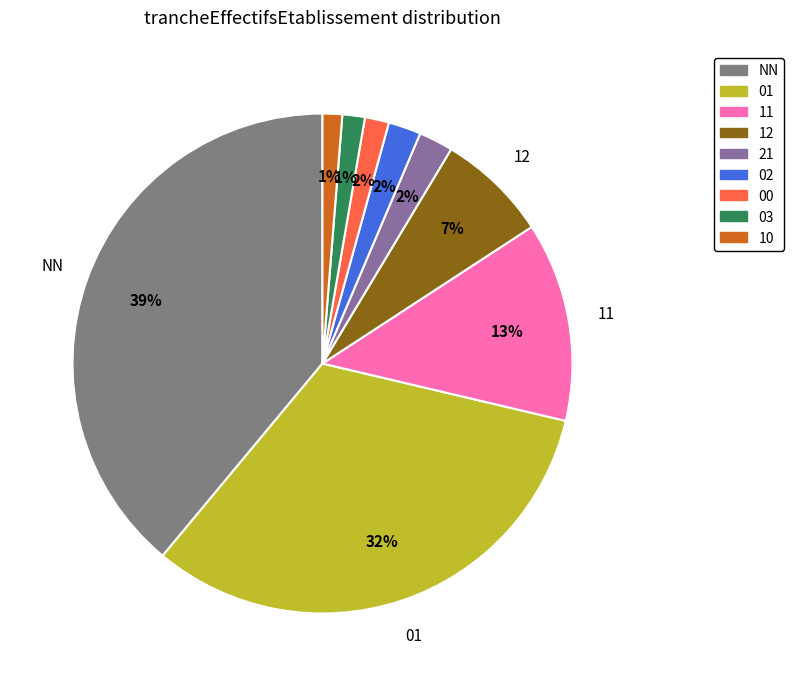

How many segments does this pie chart have?

9